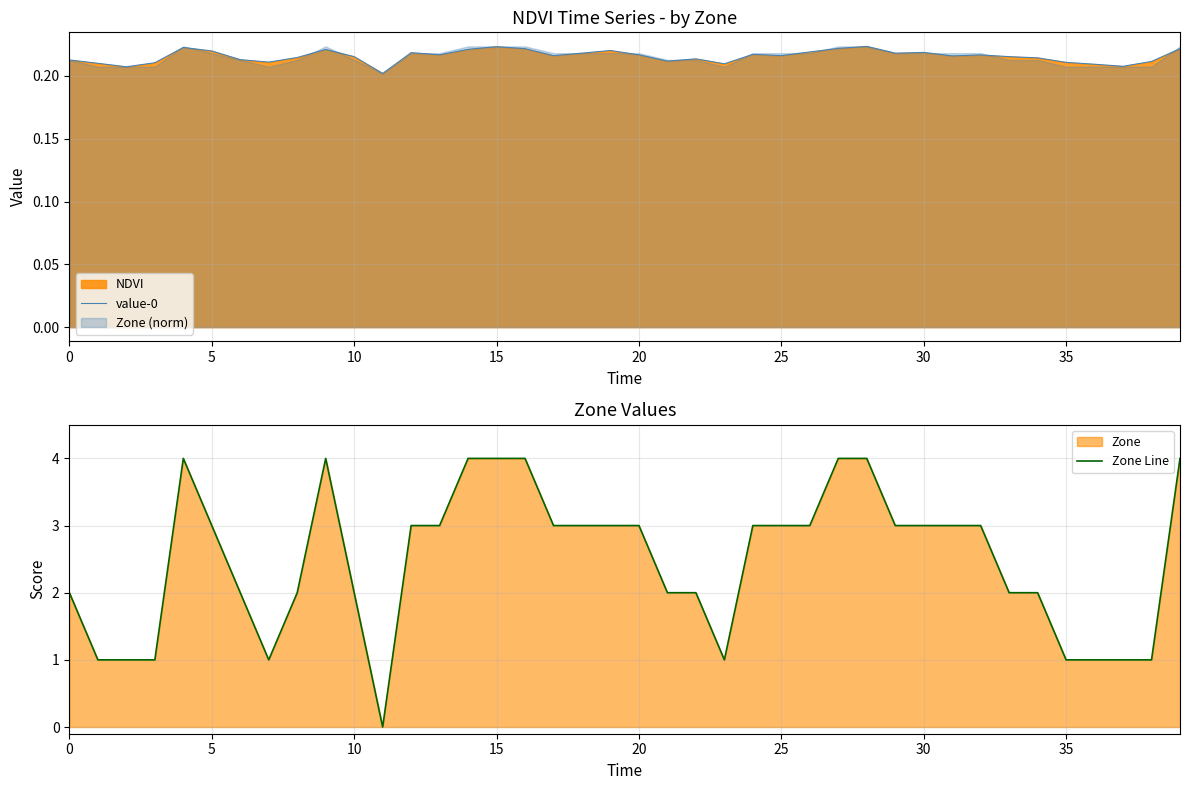

True or false: value-0 has a value of 0.3 at 5.

False